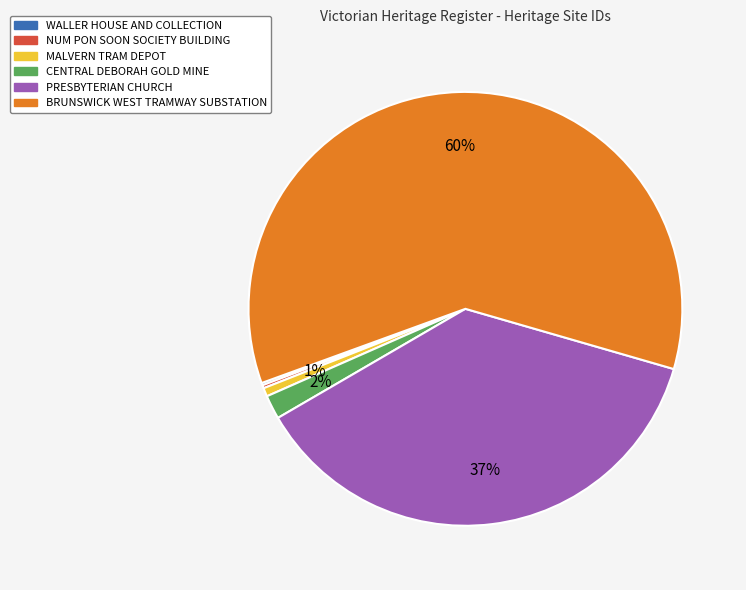

The BRUNSWICK WEST TRAMWAY SUBSTATION slice represents 60% of the pie. True or false?

True